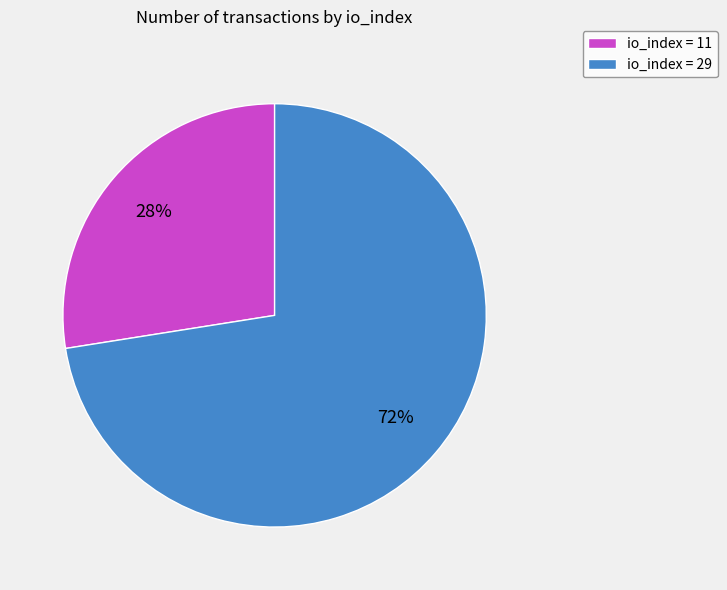

The io_index = 11 slice represents 33% of the pie. True or false?

False